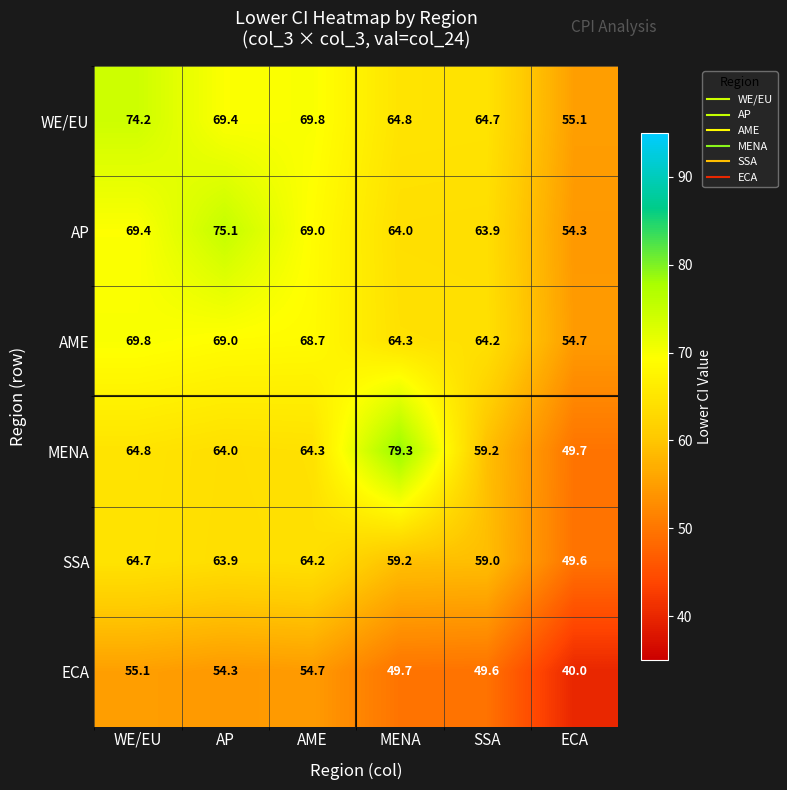

What is the difference between the highest and lowest values at AME?

15.1